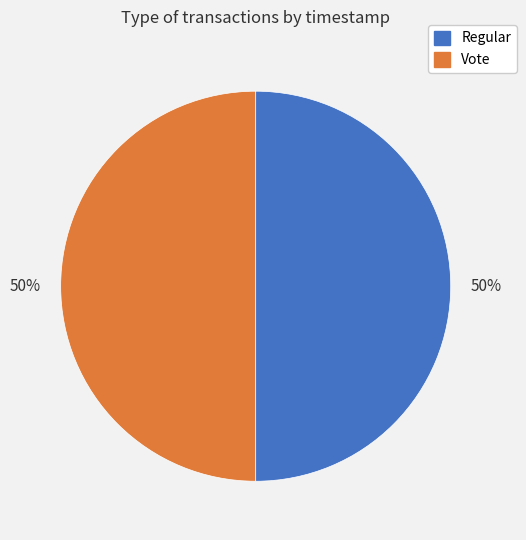

The Vote slice represents 36% of the pie. True or false?

False